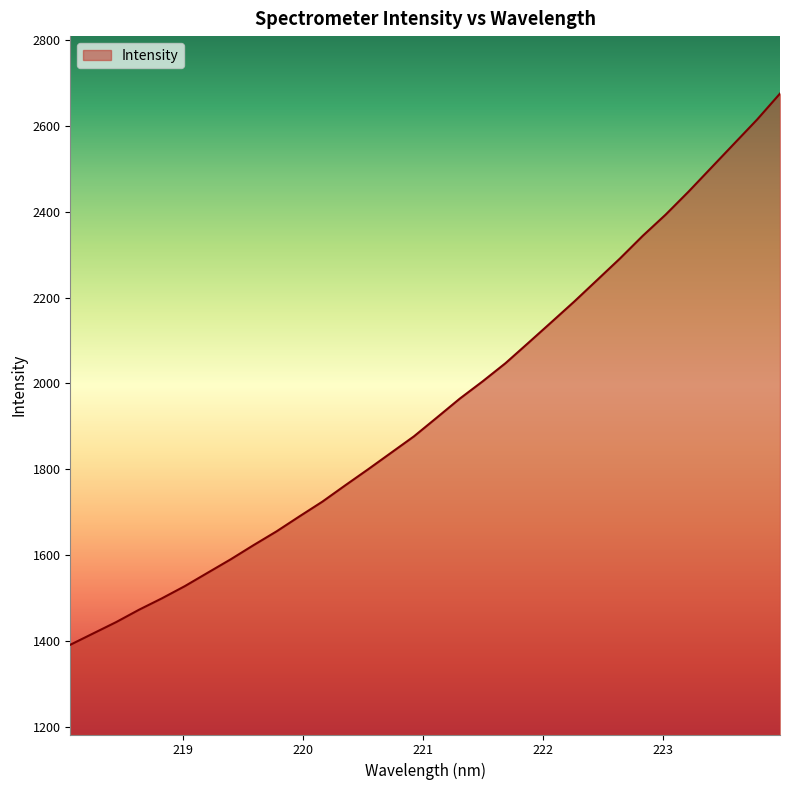

What is the average value?

1947.3